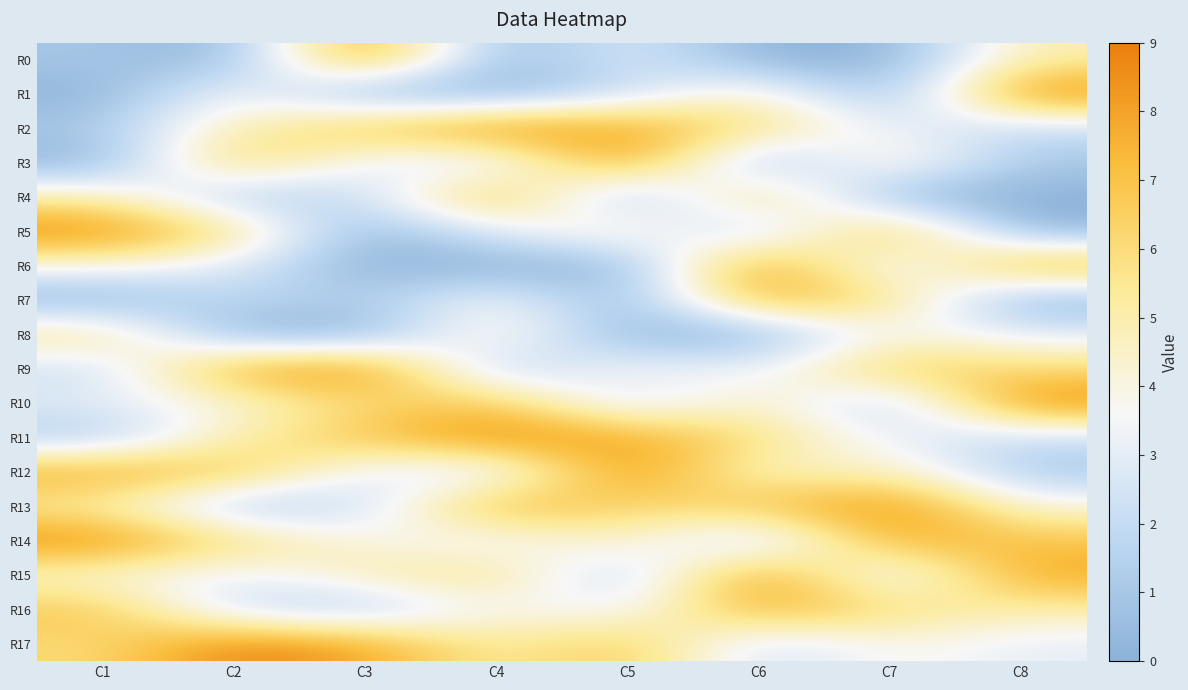

Which series changed the most between C4 and C8?

R1